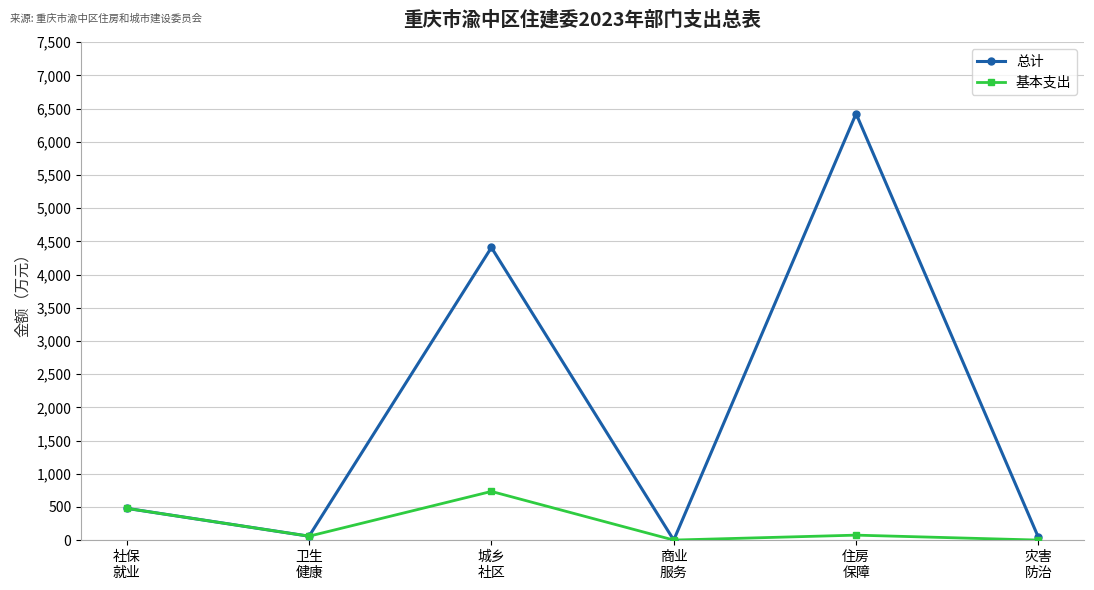

Rank the series by their maximum value, from lowest to highest.

基本支出, 总计